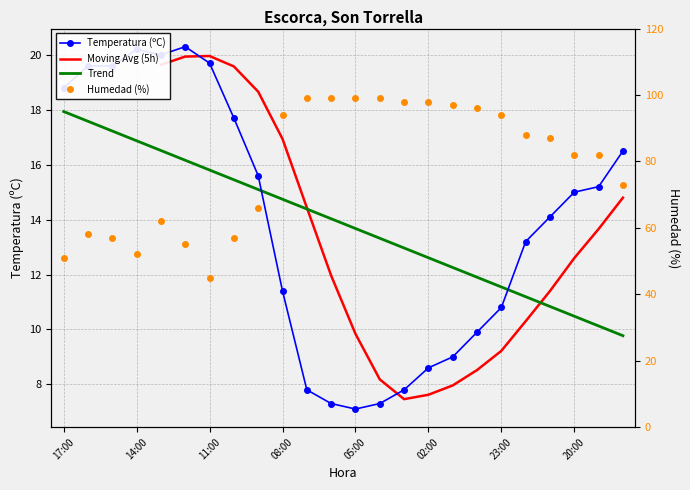

At which label is Humedad (%) closest to 72?

18:00